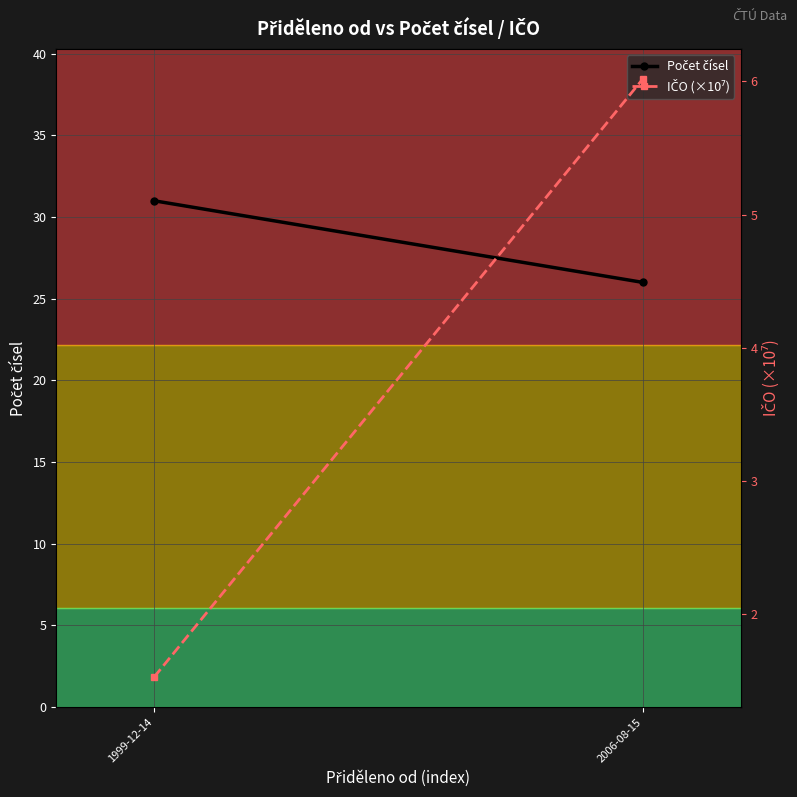

What is the sum of all Počet čísel values?

57.0